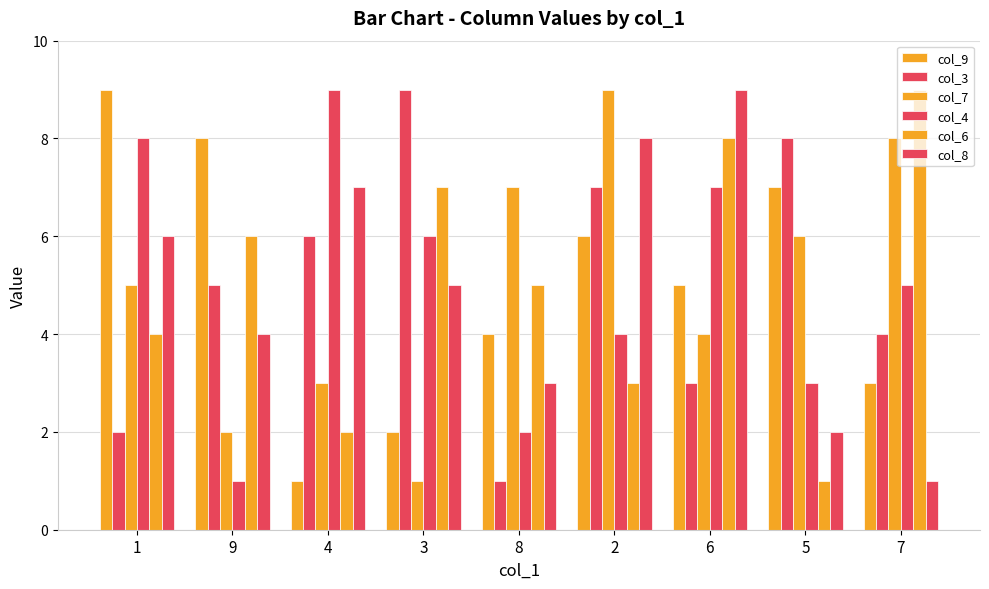

True or false: col_9 has a value of 1 at 4.

False